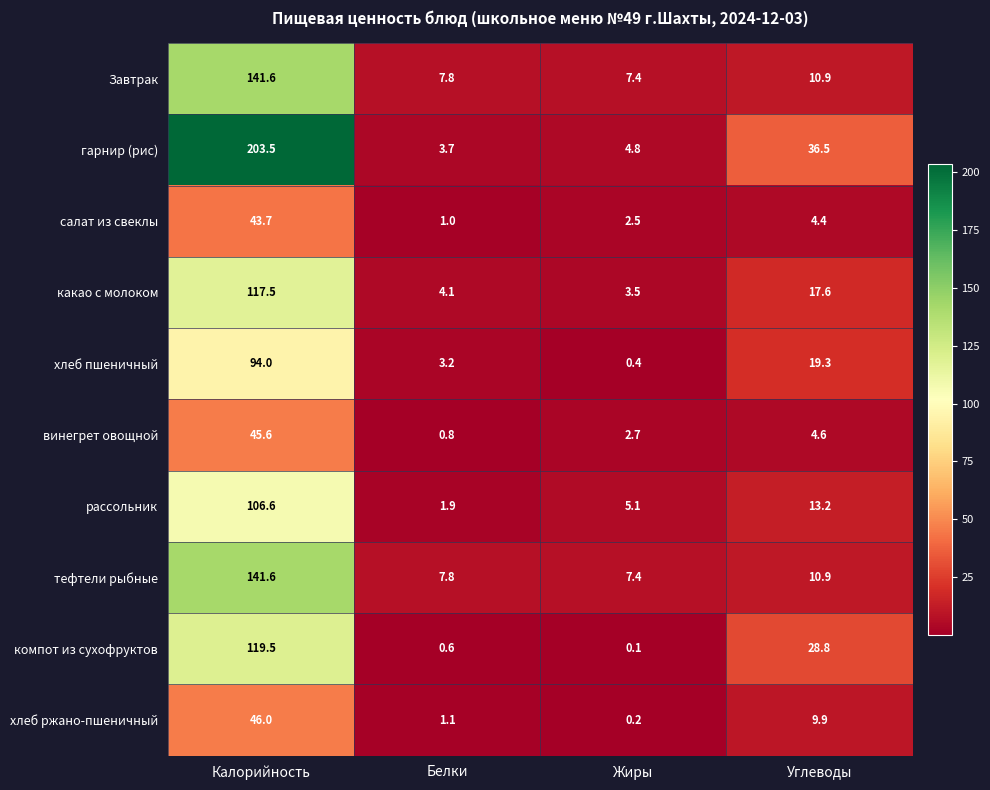

At which label does салат из свеклы first exceed 4?

Калорийность